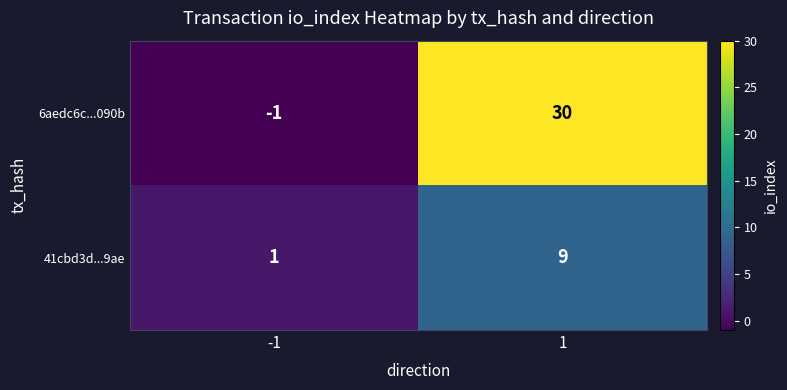

What is the maximum value shown in the chart?

30